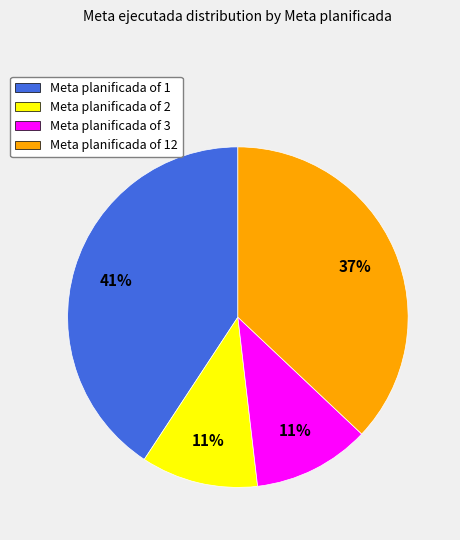

The Meta planificada of 1 slice represents 41% of the pie. True or false?

True